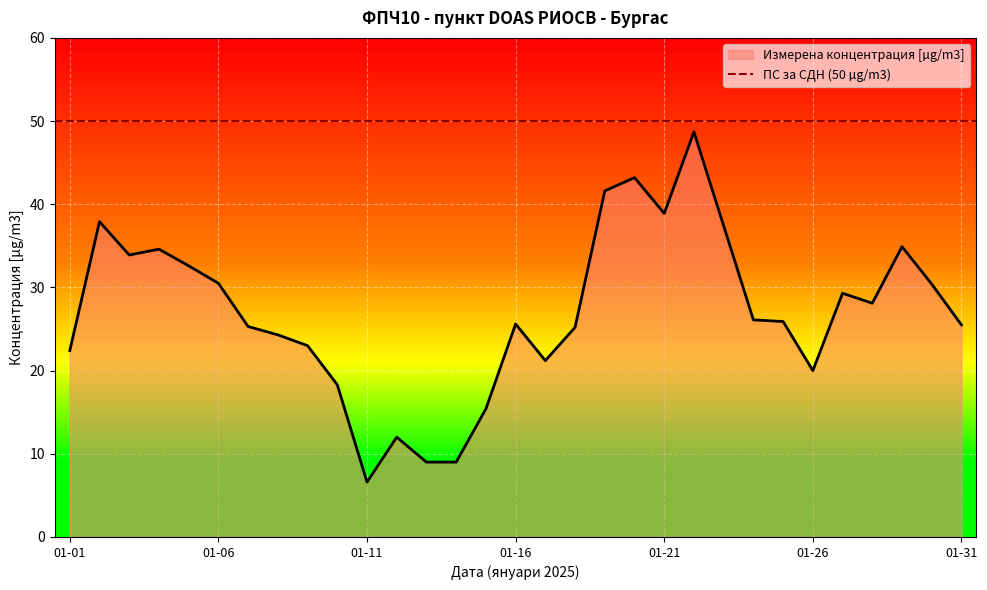

What is the sum of all values?

836.8